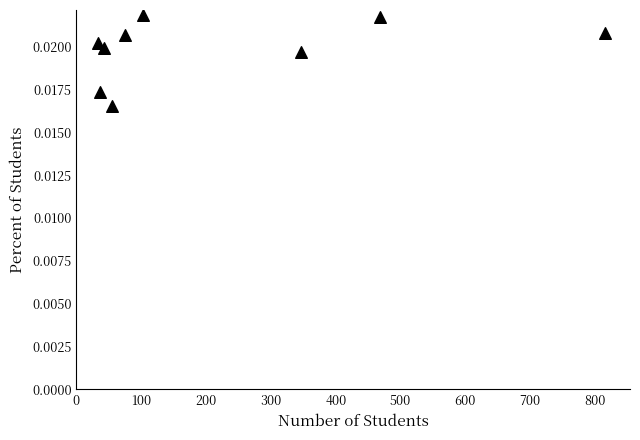

What is the range of X values (max minus min)?

781.0